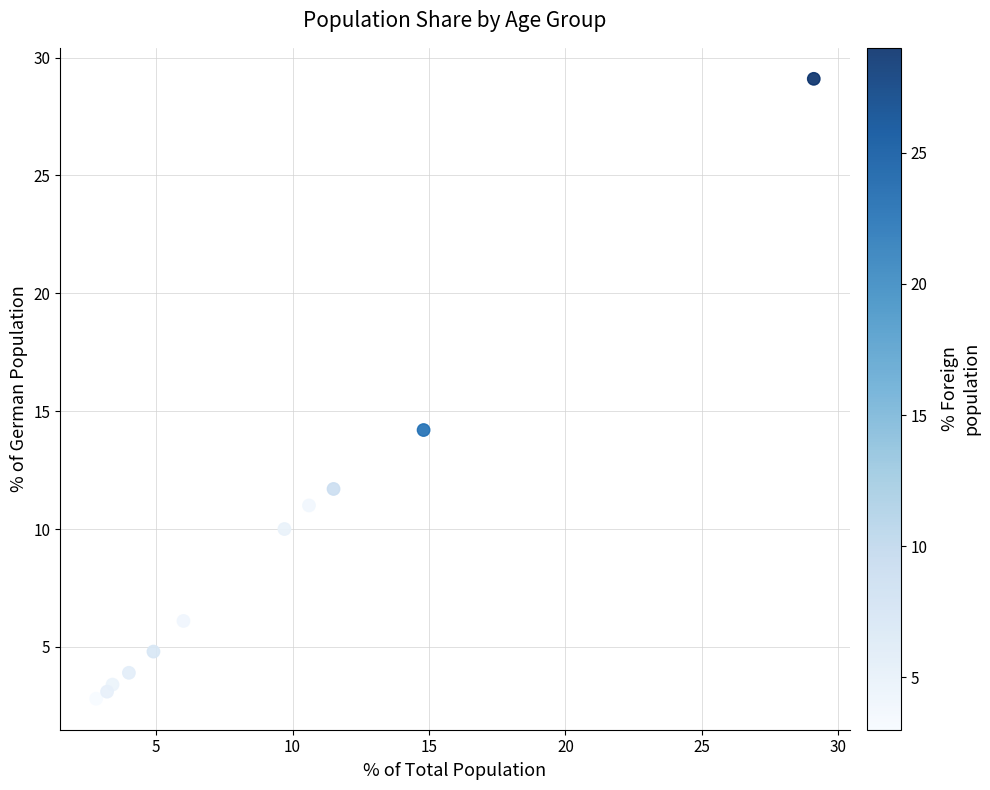

What is the average Y value?

9.1